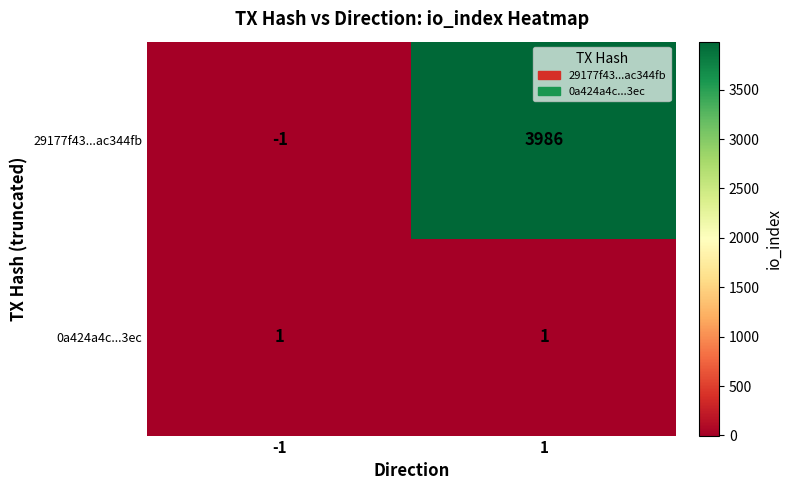

Which series has the largest total across all categories?

29177f43...ac344fb